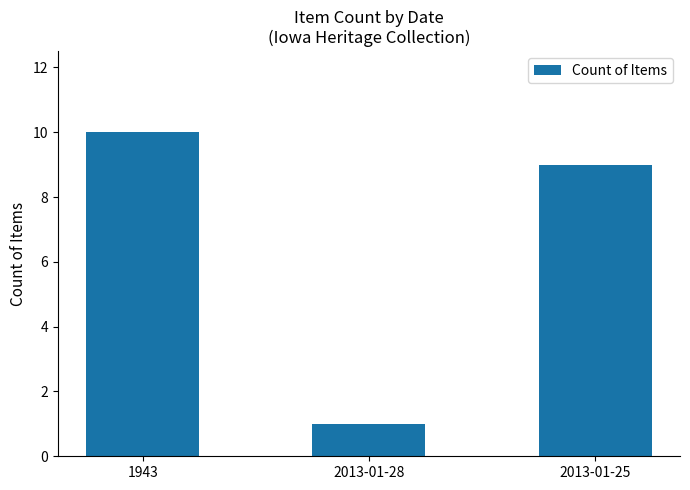

What is the label of the 1st bar from the right?

2013-01-25